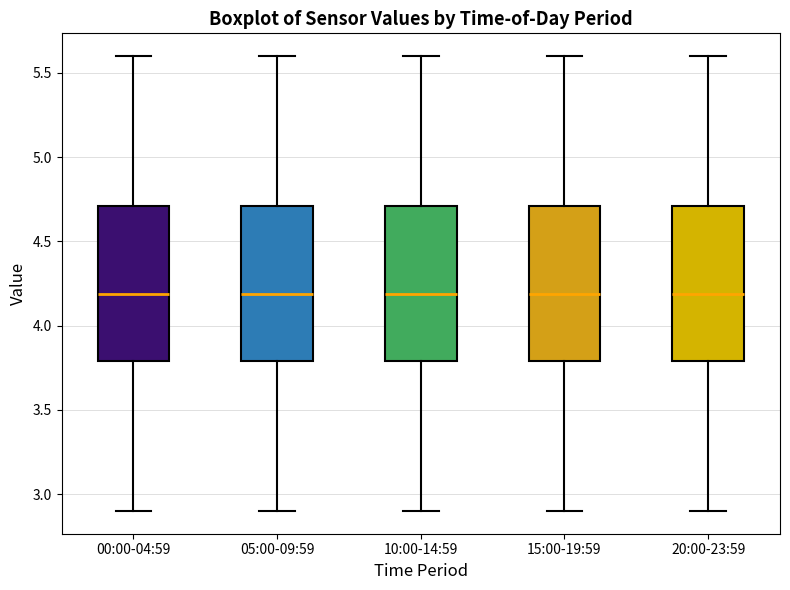

Reading left to right, transcribe this box plot: for each box, give where its median line is, the range the box spans, and where its two whiskers end, as read against the y-axis. The values are not printed on the chart, so give them approximately, as read against the axis.

00:00-04:59: median 4.2, box 3.8 to 4.7, whiskers 2.9 to 5.6
05:00-09:59: median 4.2, box 3.8 to 4.7, whiskers 2.9 to 5.6
10:00-14:59: median 4.2, box 3.8 to 4.7, whiskers 2.9 to 5.6
15:00-19:59: median 4.2, box 3.8 to 4.7, whiskers 2.9 to 5.6
20:00-23:59: median 4.2, box 3.8 to 4.7, whiskers 2.9 to 5.6